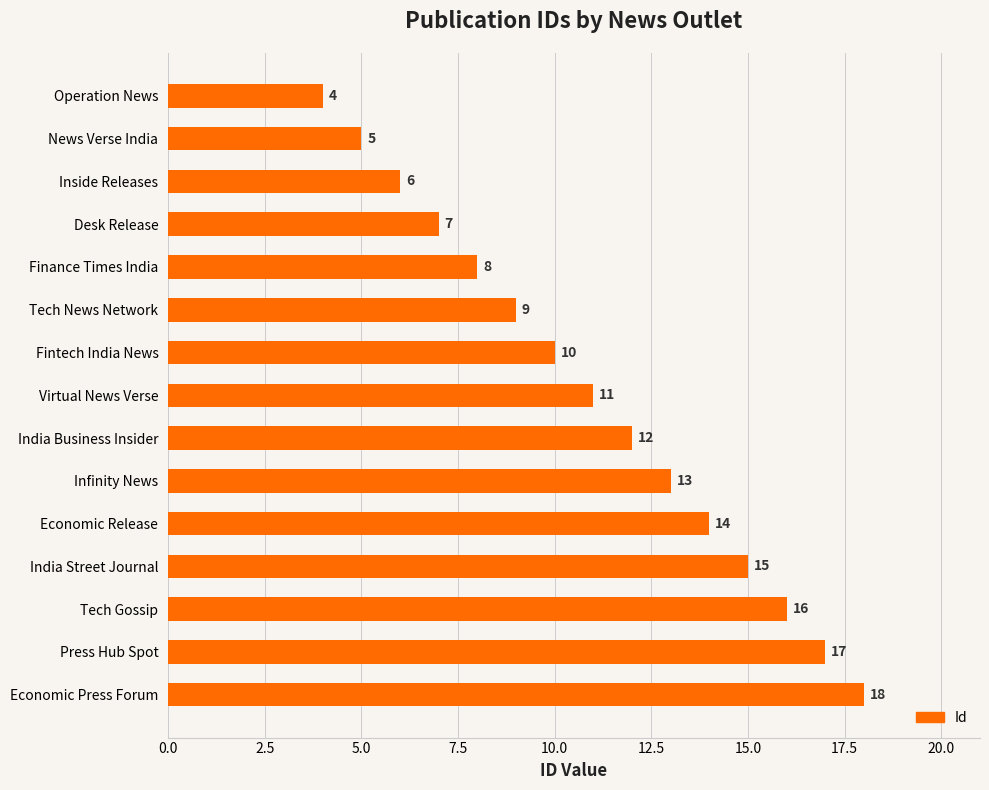

How many bars are there in total?

15